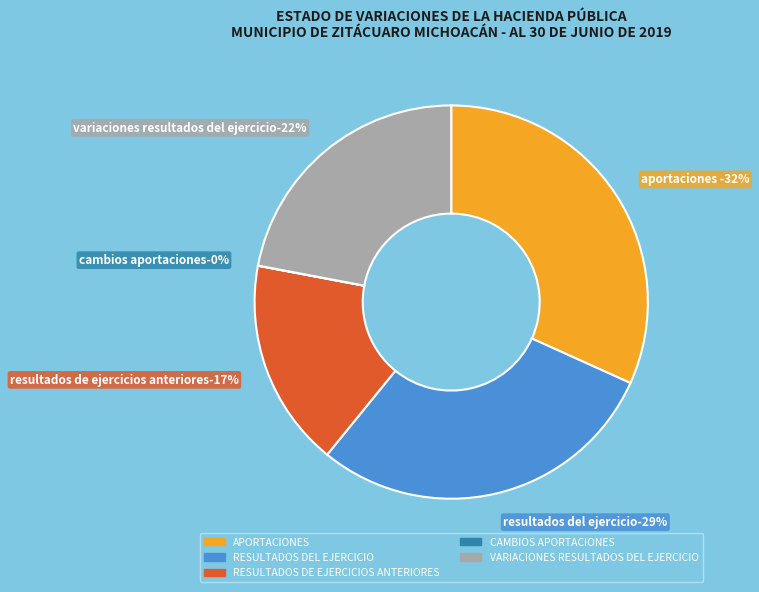

Does APORTACIONES represent more than half of the total?

No